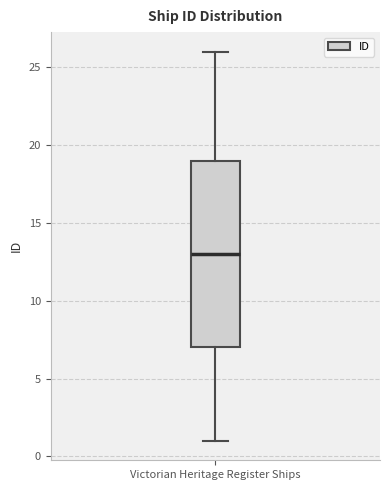

Transcribe this box plot: give where the median line is, the range the box spans, and where the two whiskers end, as read against the y-axis. The values are not printed on the chart, so give them approximately, as read against the axis.

median 13, box 7 to 19, whiskers 1 to 26